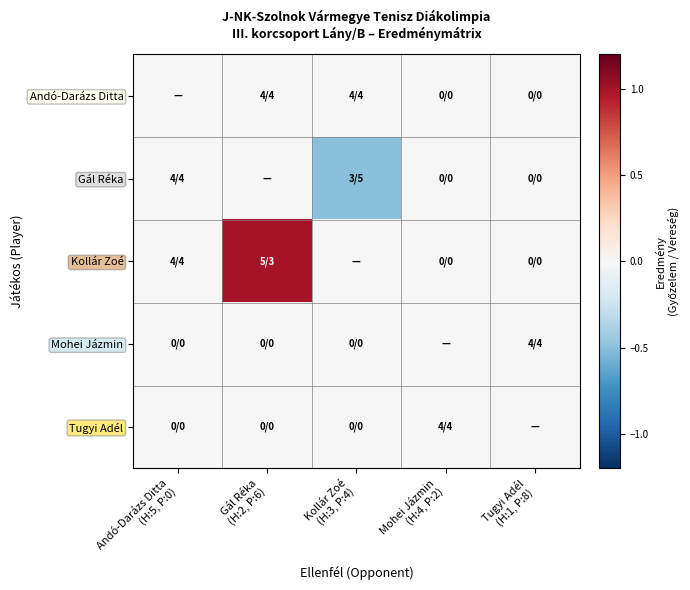

Between Gál Réka (H:2, P:6) and Mohei Jázmin (H:4, P:2), which series saw the biggest shift?

Kollár Zoé